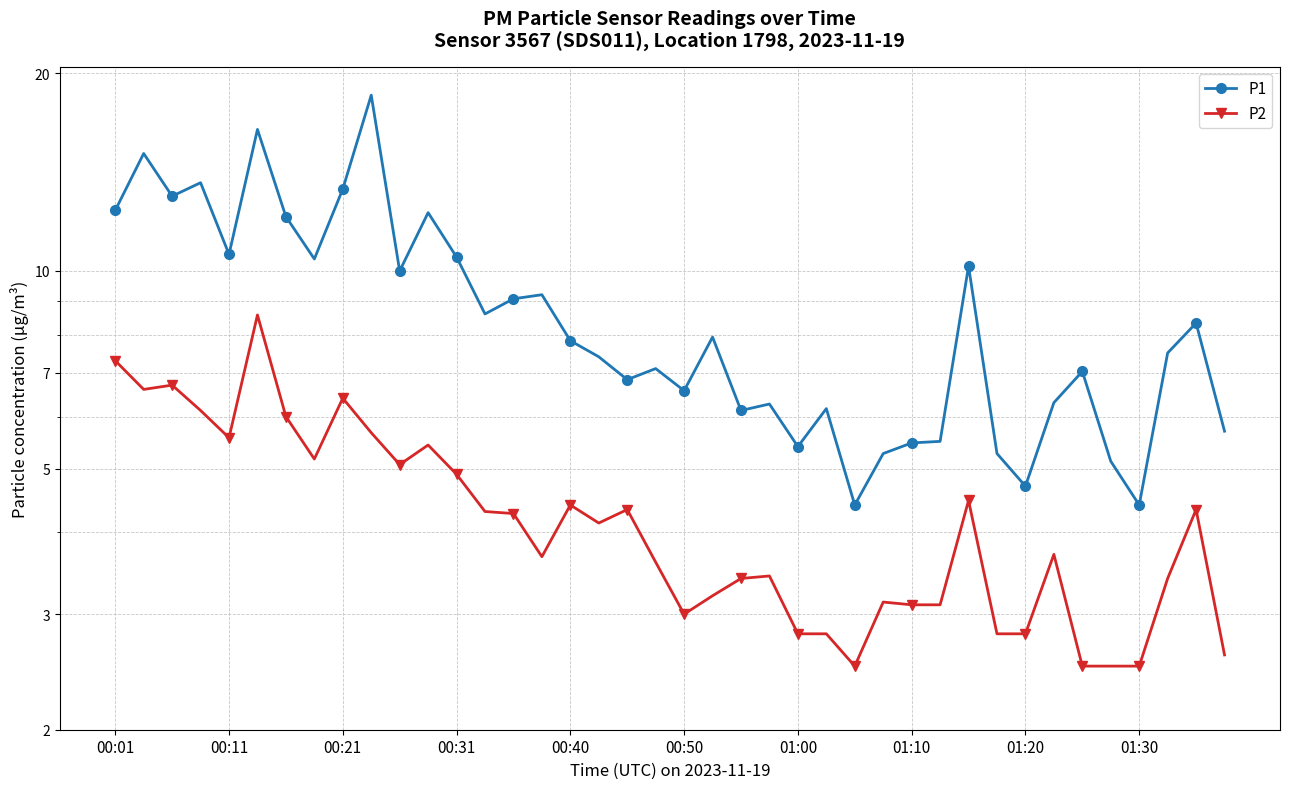

Which series changed the most between 00:50 and 14?

P1